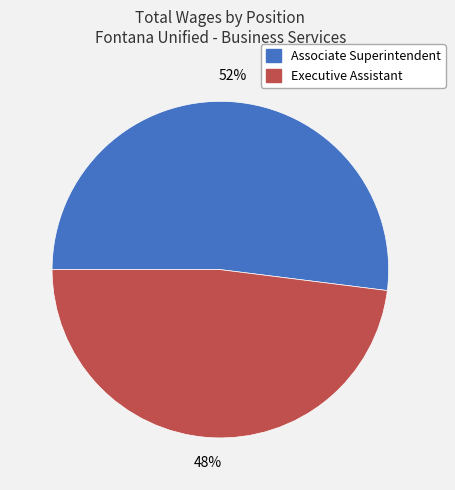

The Executive Assistant slice represents 48% of the pie. True or false?

True